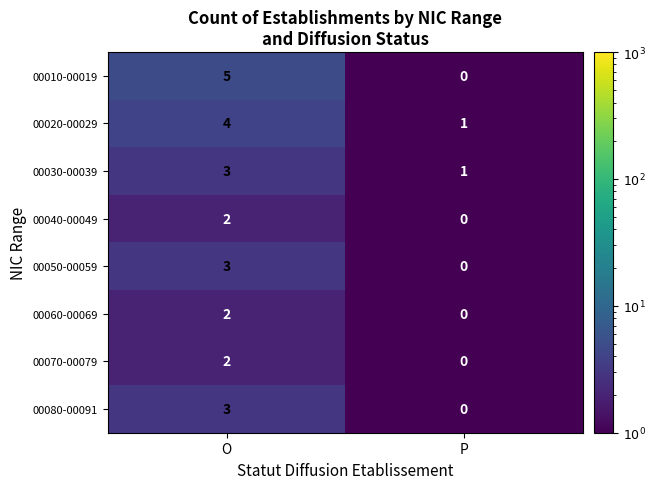

At which category is the sum across all series the highest?

O